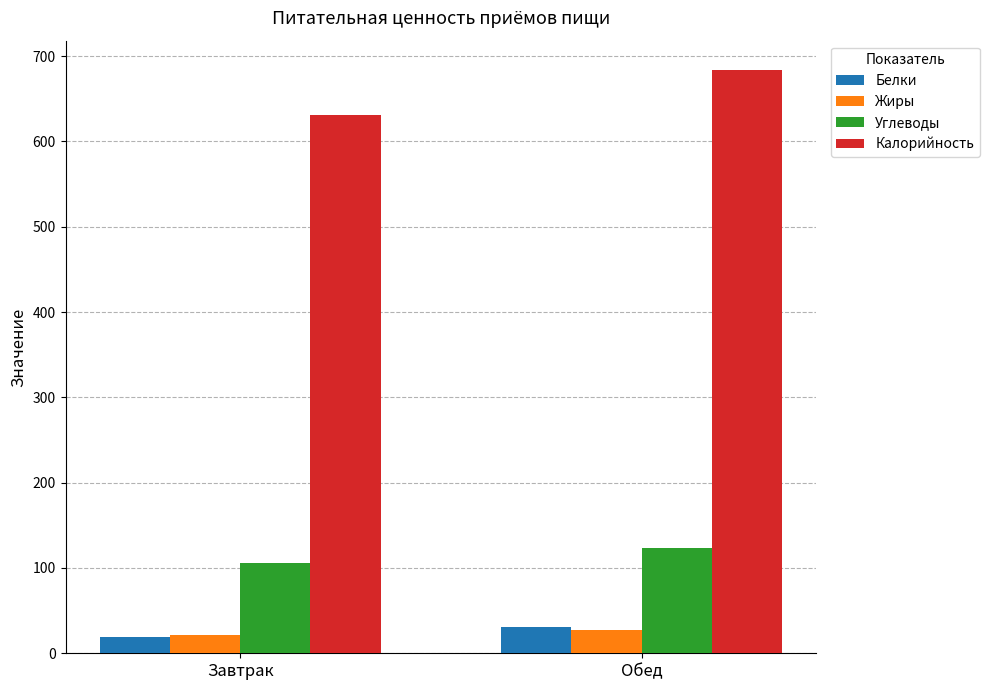

How many Углеводы values are between 106 and 124?

2